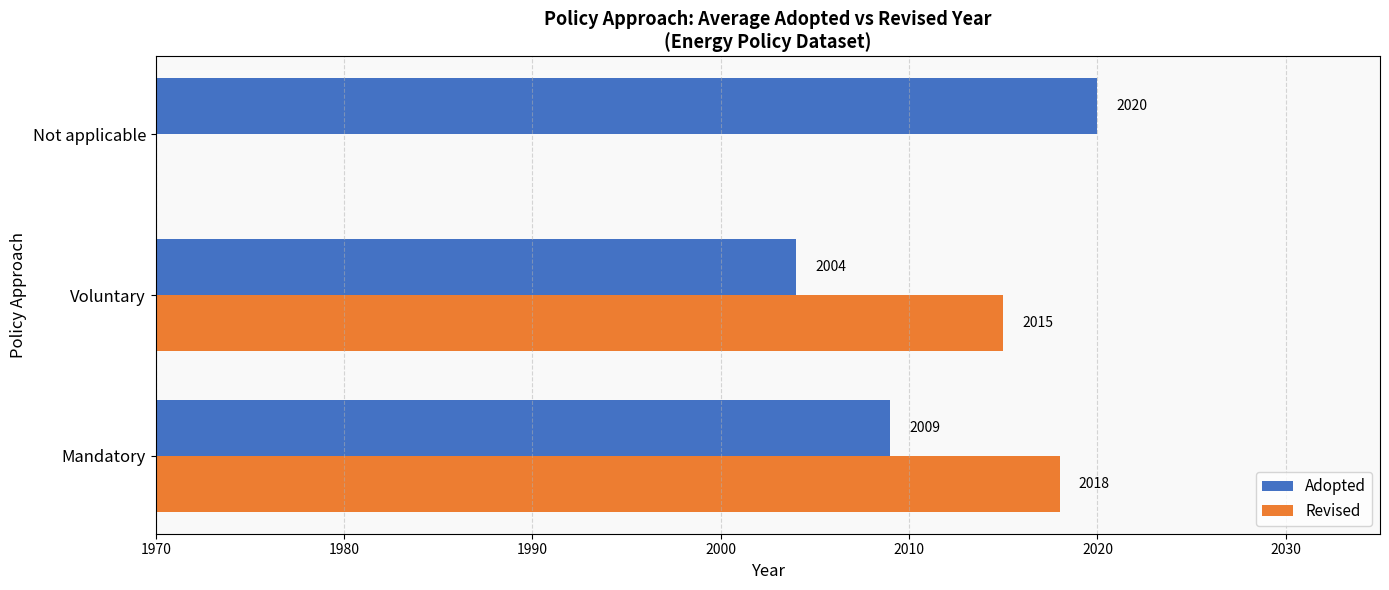

What is the greatest value displayed?

2020